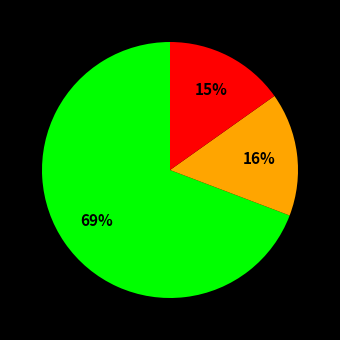

To the nearest percent, what is the difference between the largest and smallest slice percentages?

54%